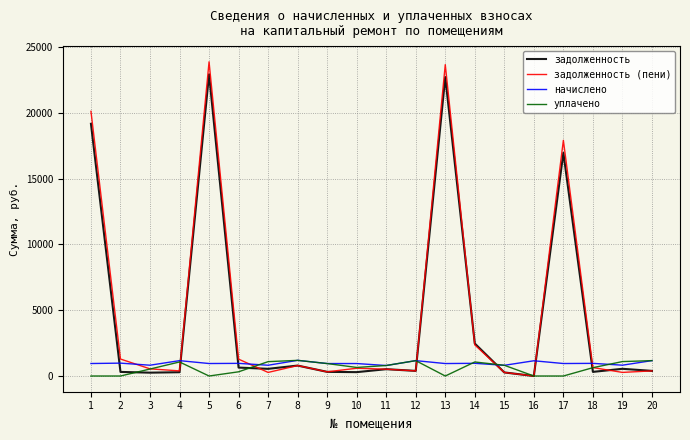

Count the number of data series in this chart.

4